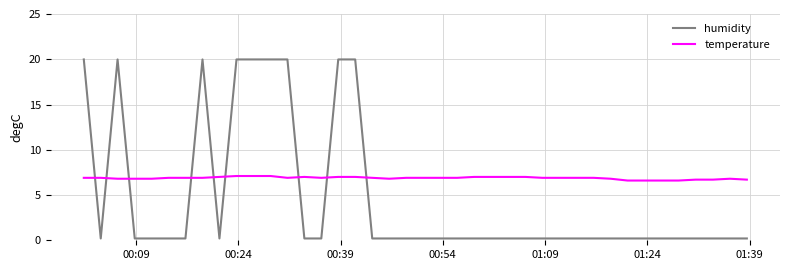

Which series has the largest total across all categories?

temperature